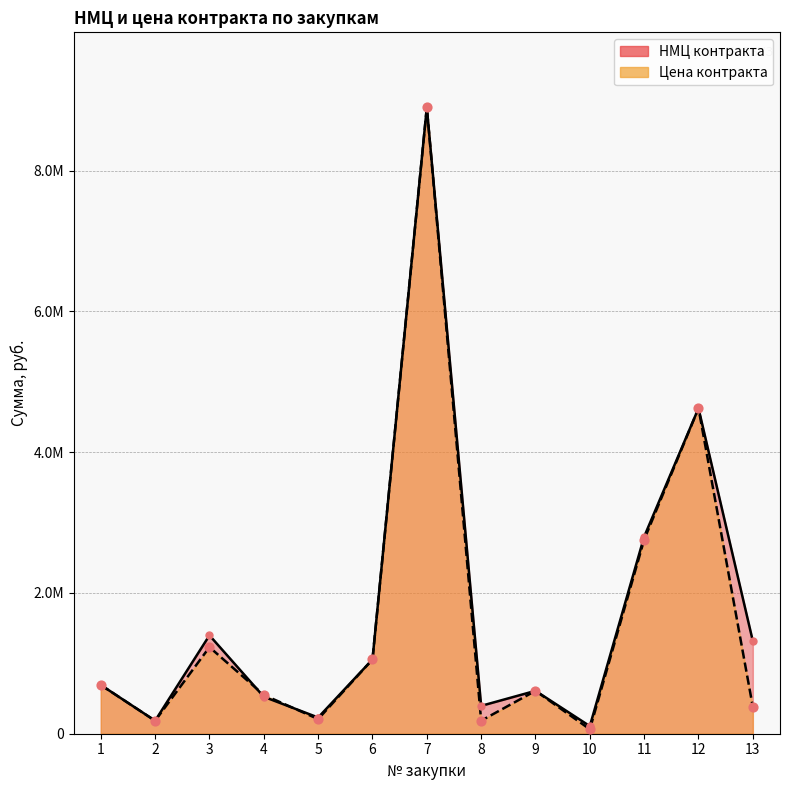

What are all the series names shown in the legend?

НМЦ контракта, Цена контракта